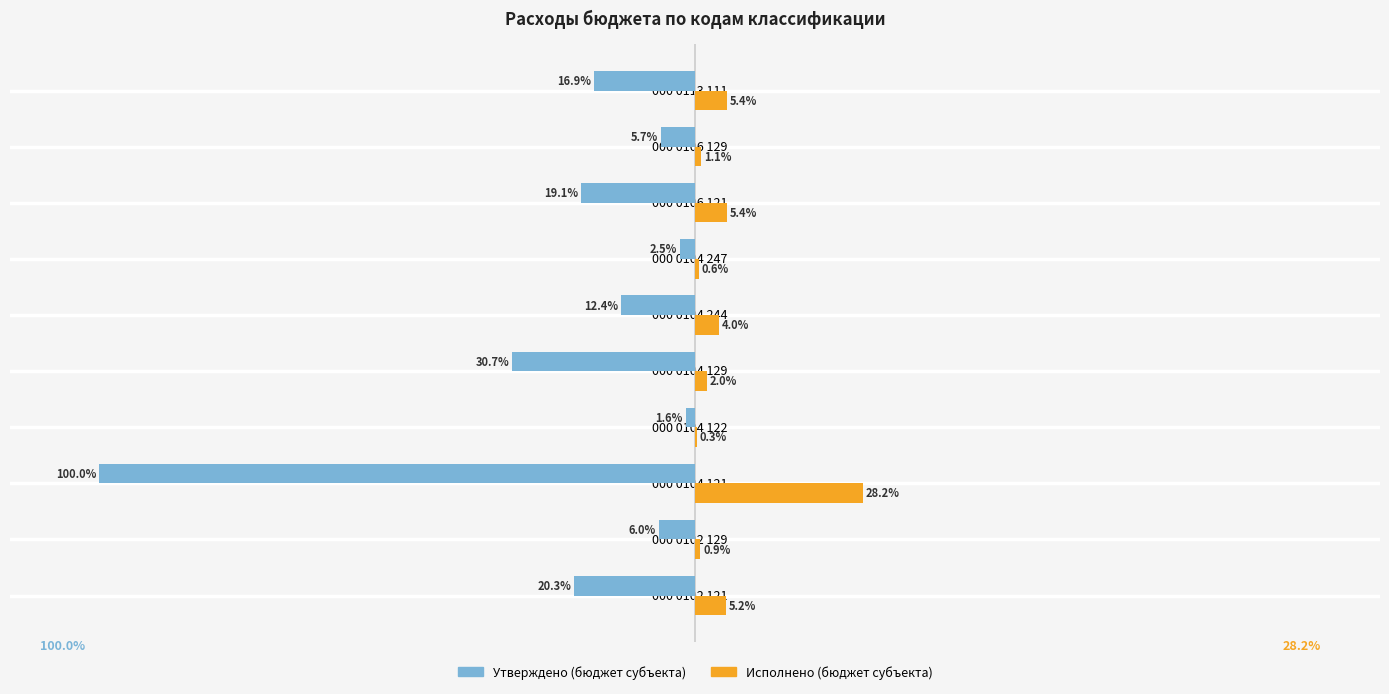

Where is Утверждено (бюджет субъекта) nearest to the value -50?

000 0104 129